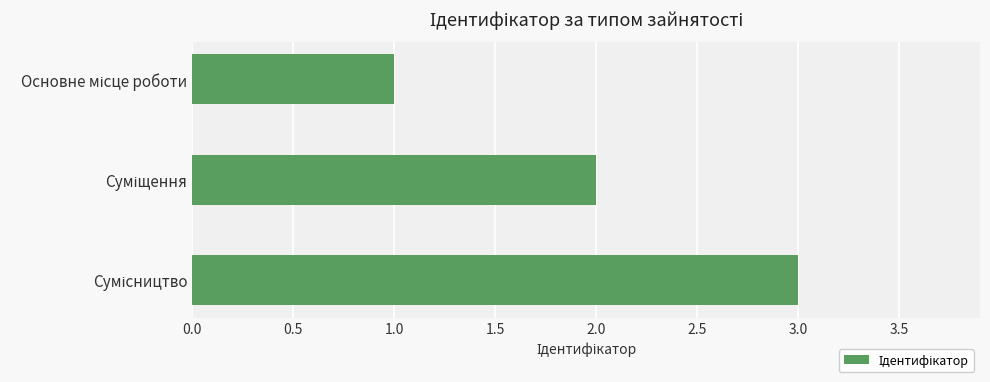

How many values are below 2?

1